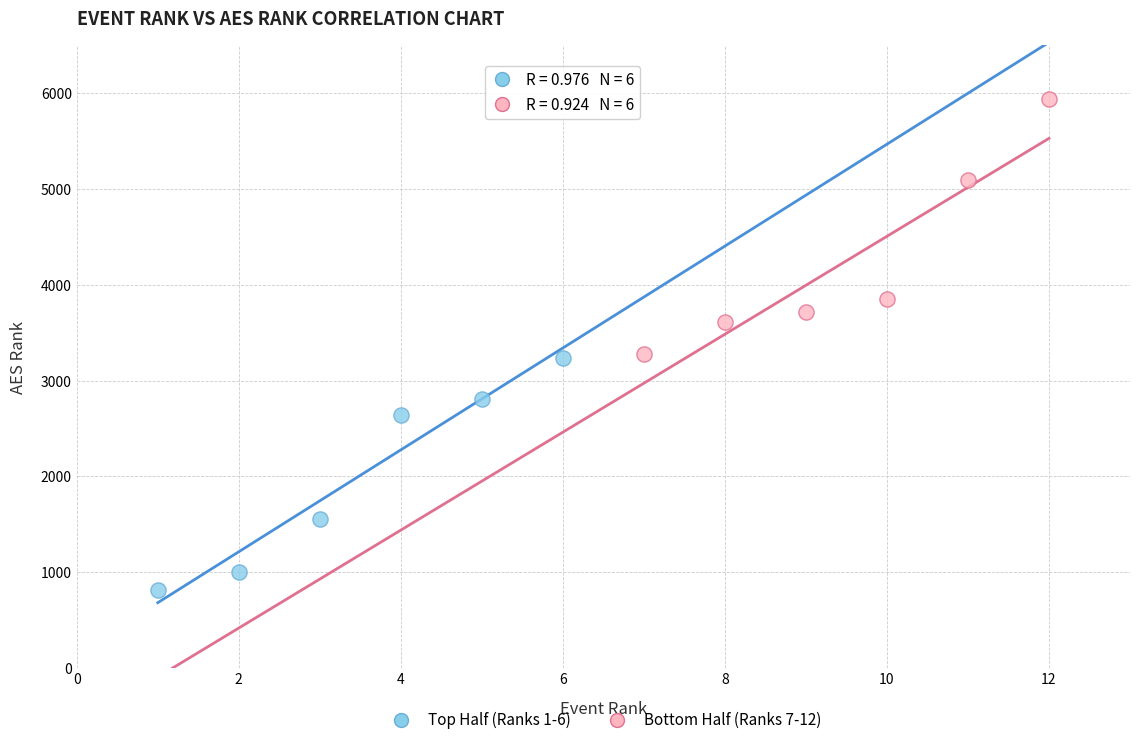

What are all the series names shown in the legend?

Top Half (Ranks 1-6), Bottom Half (Ranks 7-12)